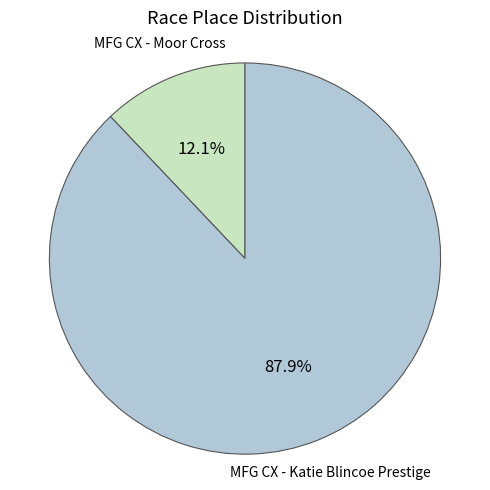

Is there any slice that represents more than half of the pie?

Yes